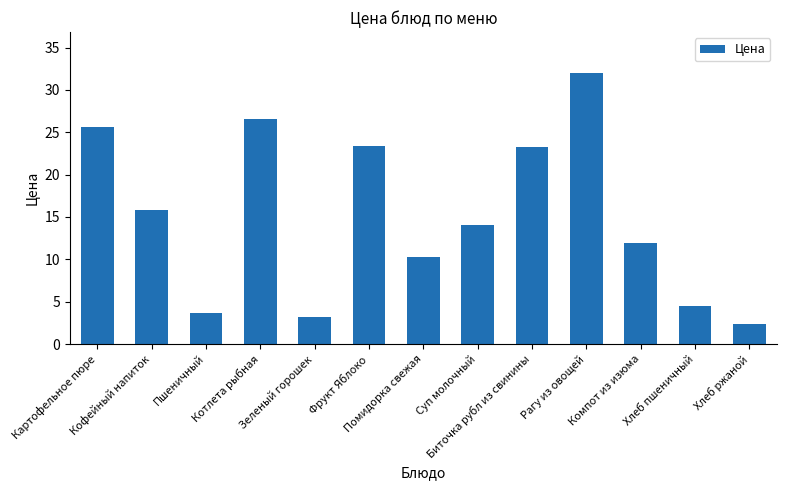

The chart shows a value of 23.4 at Фрукт Яблоко. True or false?

True